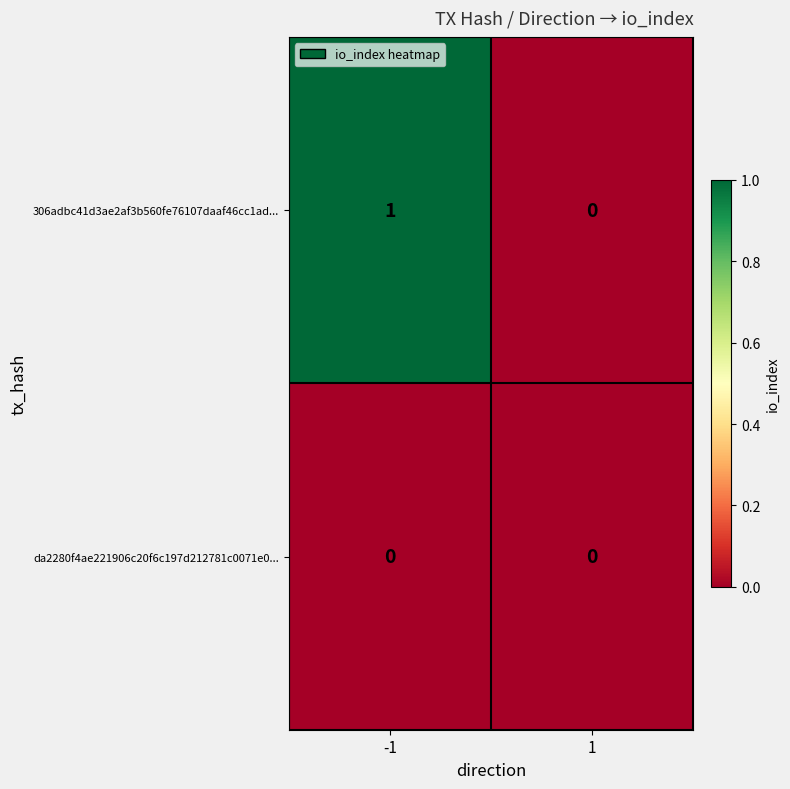

Which series has the largest range (max minus min)?

306adbc41d3ae2af3b560fe76107daaf46cc1ad...